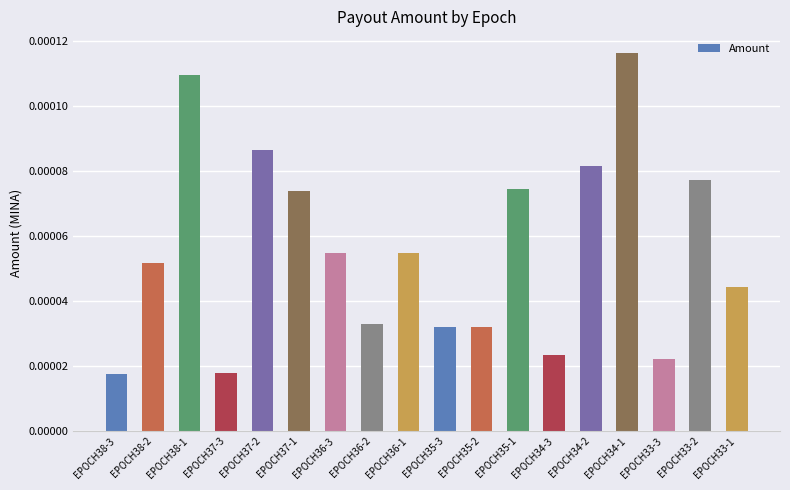

What is the label of the 7th bar from the left?

EPOCH36-3